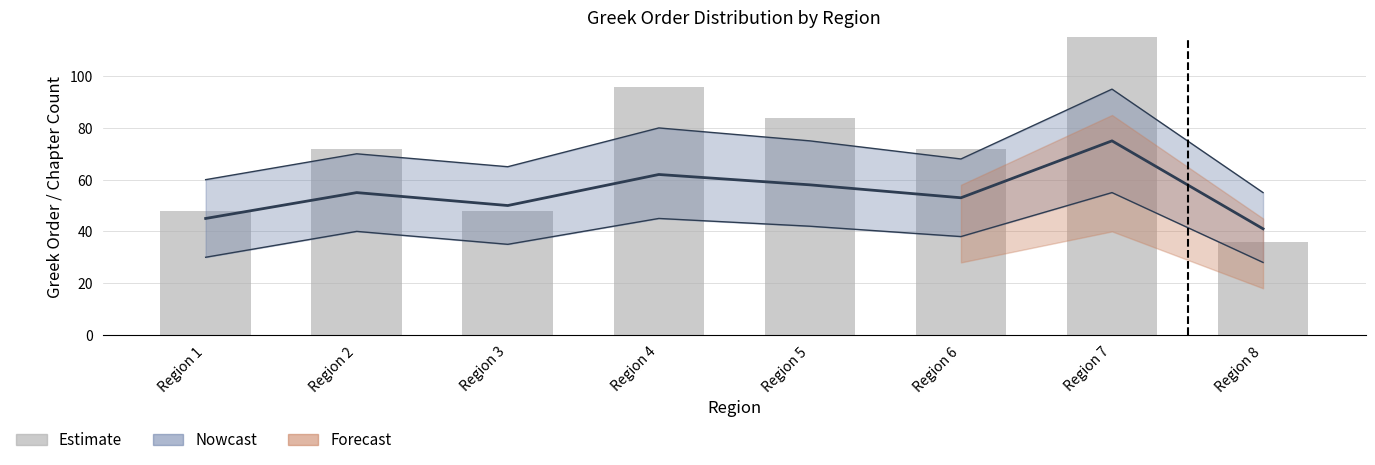

The value at Region 6 is 122. True or false?

False